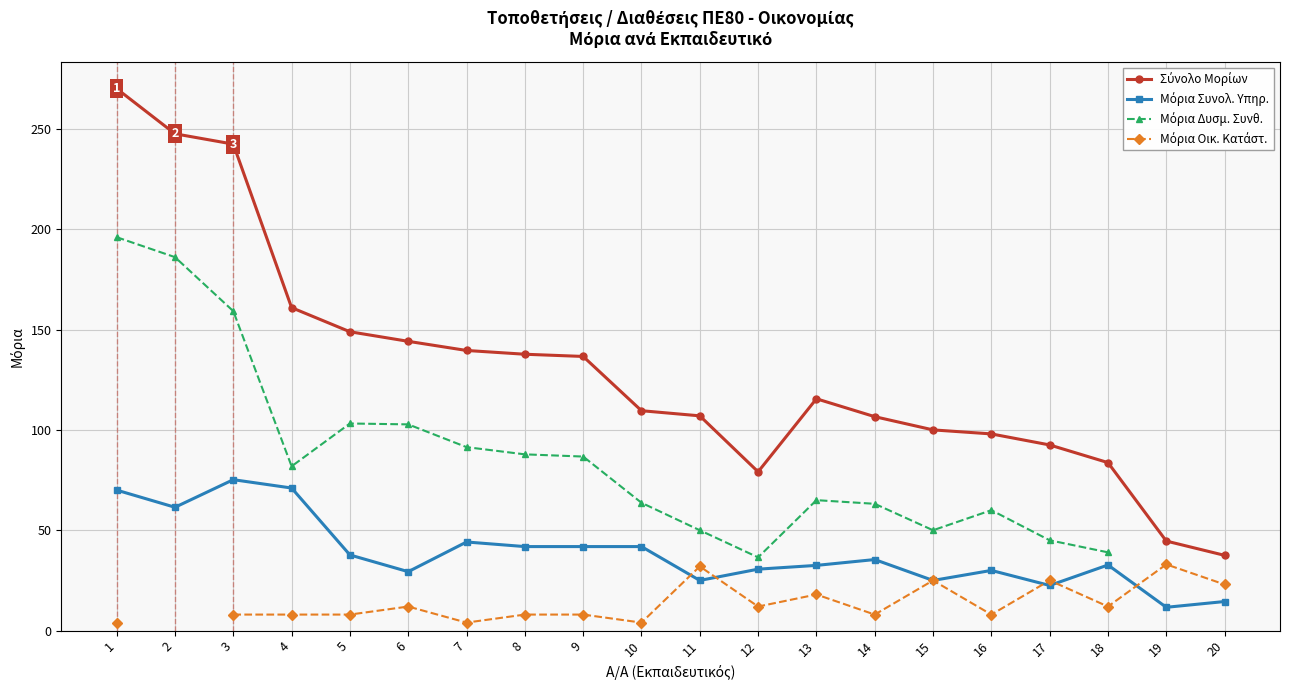

Which series has the largest range (max minus min)?

Σύνολο Μορίων